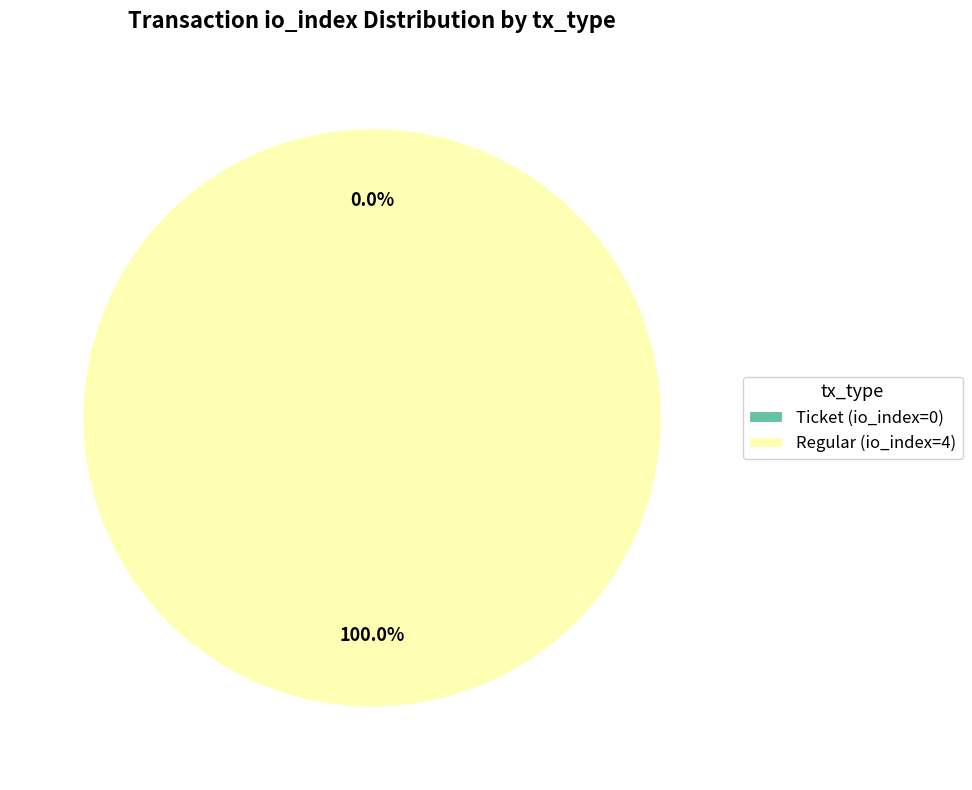

How many slices are in this pie chart?

2